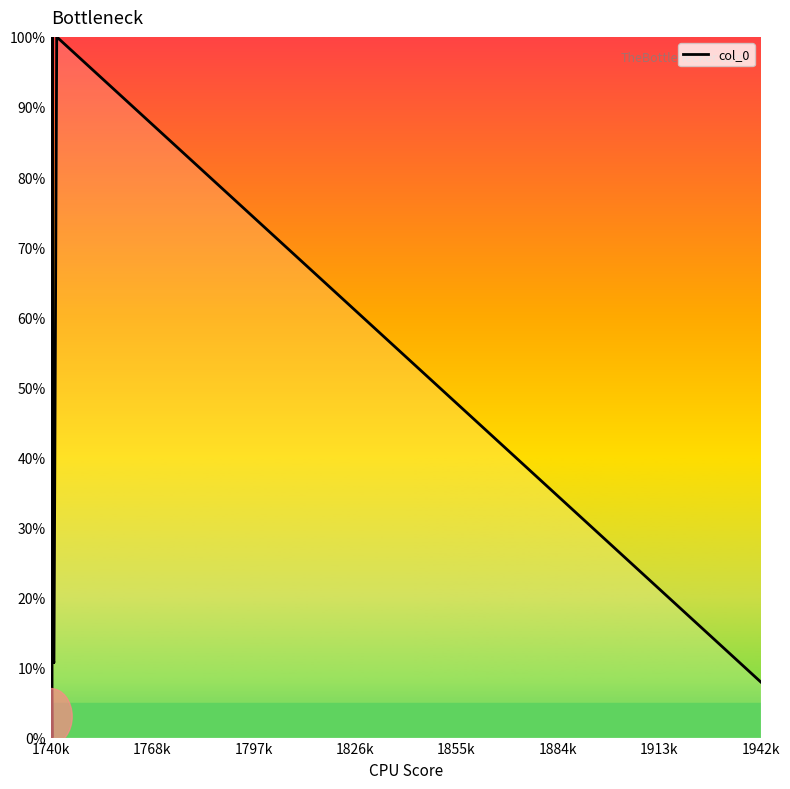

What is the difference between the maximum and minimum values?

100.0